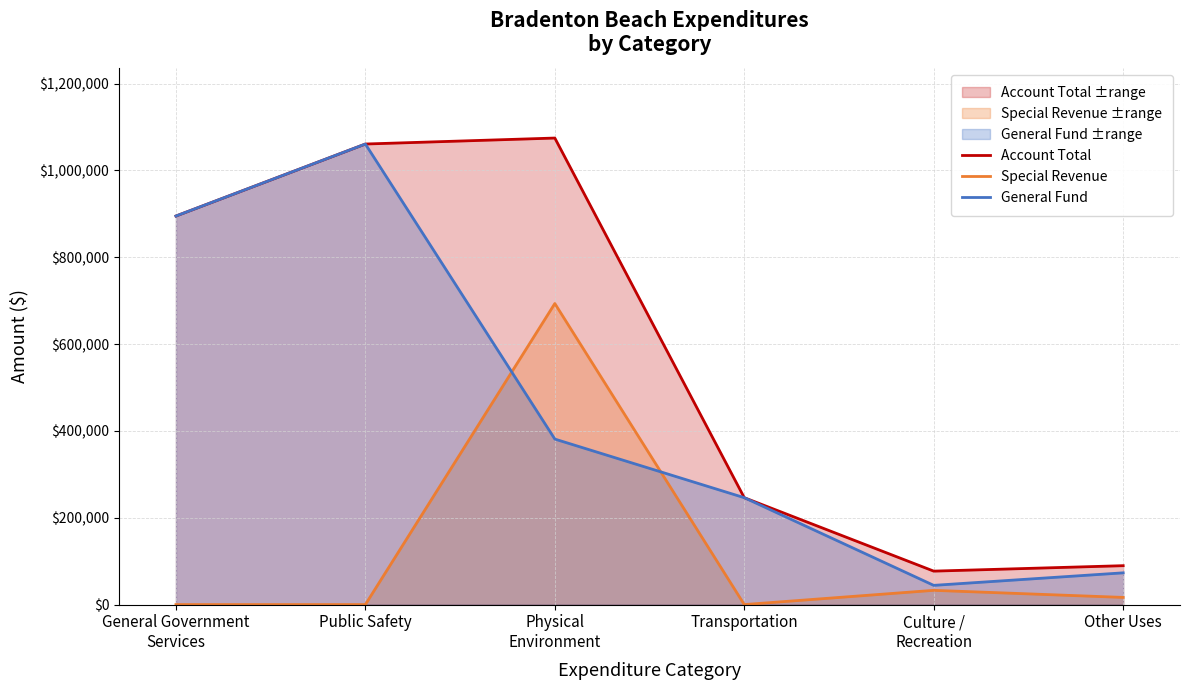

Which category has the highest value across all series?

Physical
Environment